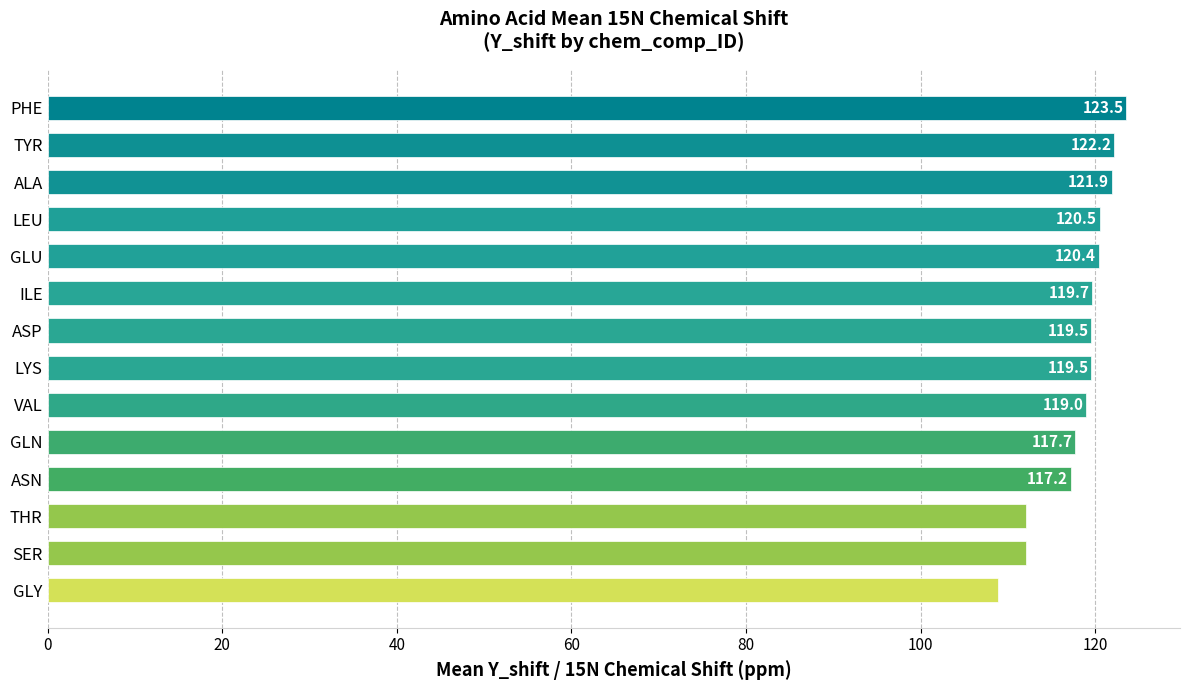

The value at SER is 112.1. True or false?

True